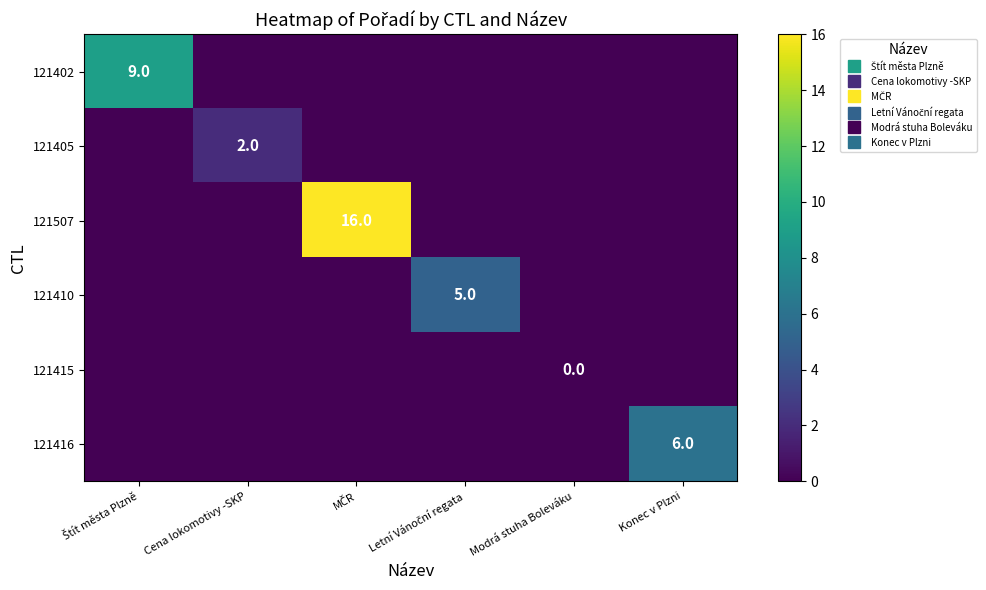

At which category does the chart reach its peak across all series?

MČR